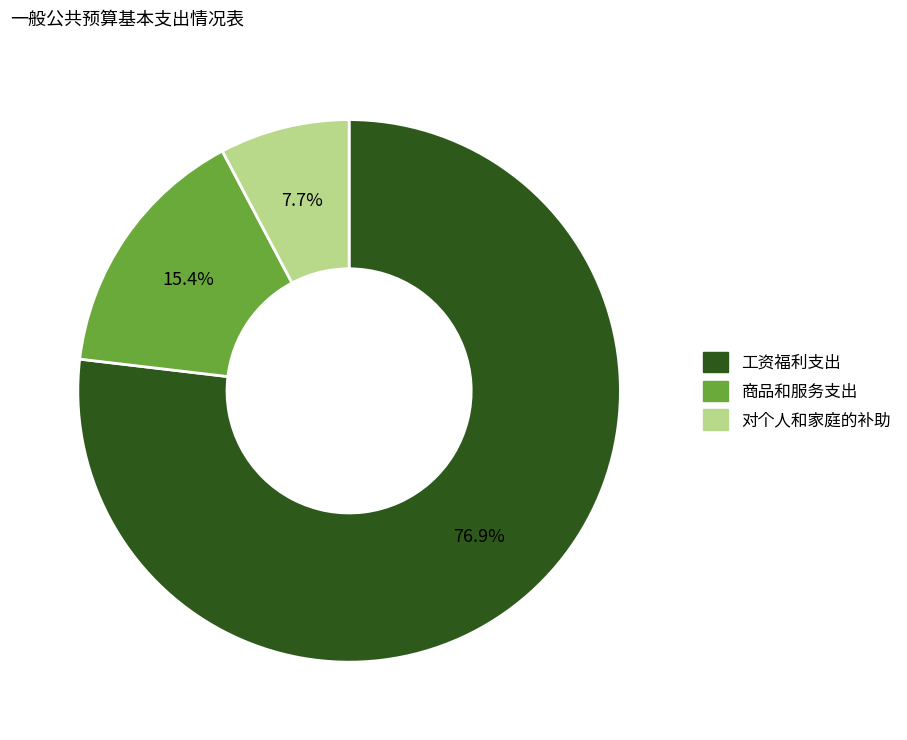

To the nearest percent, what portion does 对个人和家庭的补助 represent?

8%